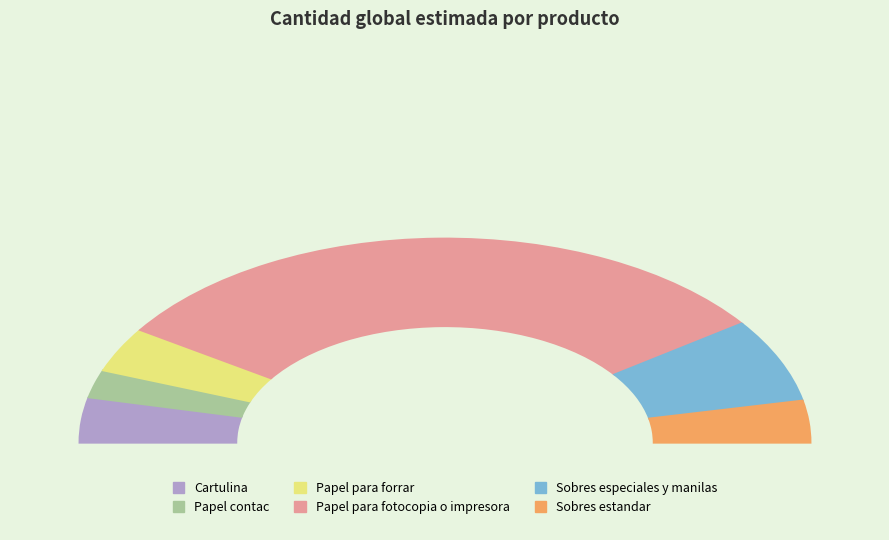

What is the ratio of the value at Papel para forrar to the value at Papel para fotocopia o impresora?

0.1